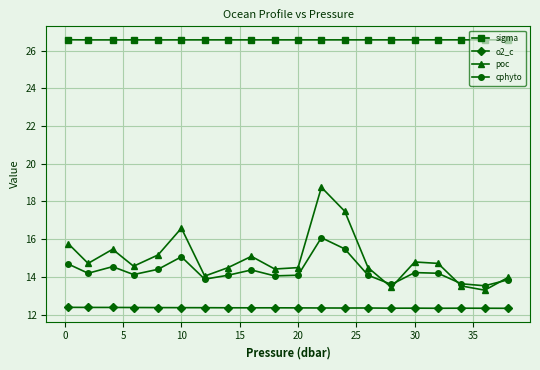

Which series has the widest spread of values?

poc